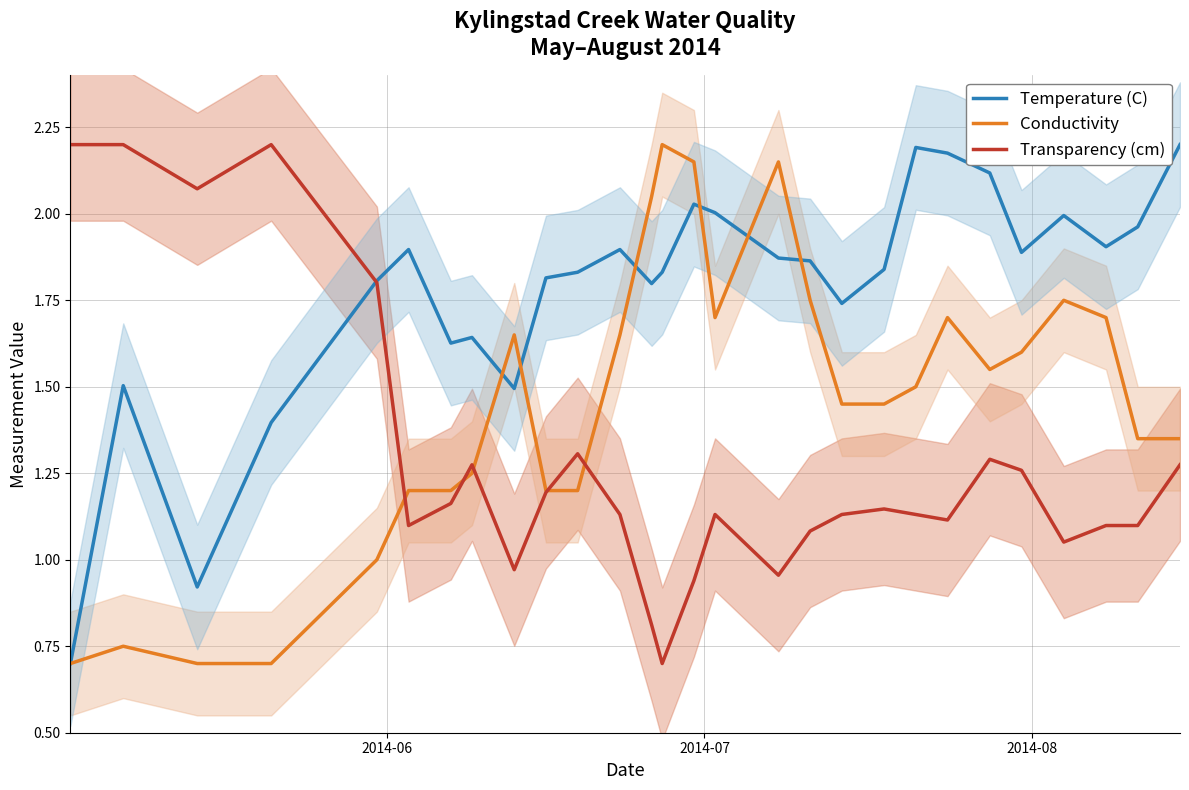

What is the average value of the Temperature (C) series?

1.8